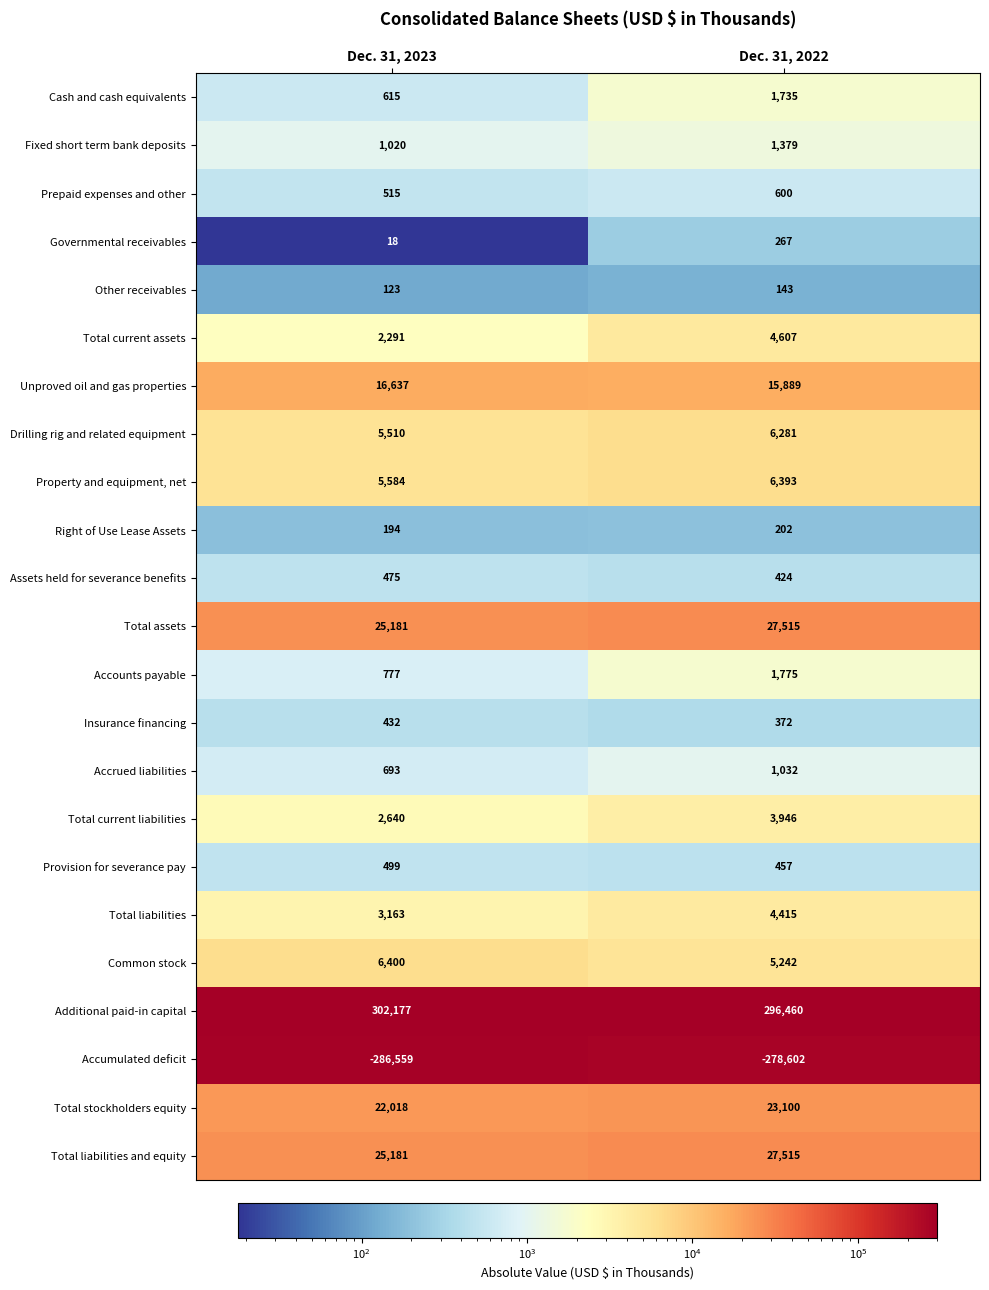

At which label is Total assets closest to 26348?

Dec. 31, 2023